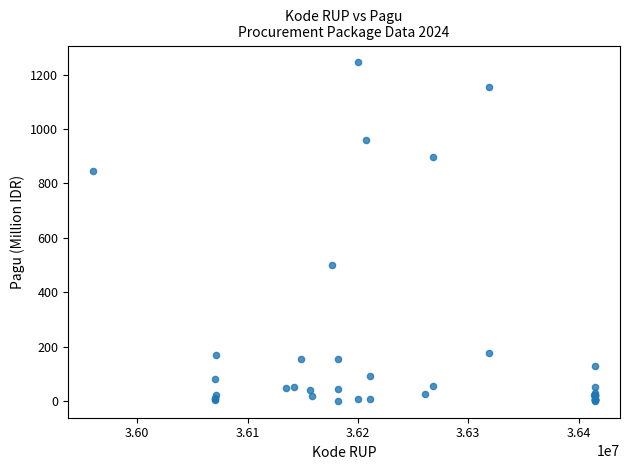

What Y value in the scatter plot is closest to 622?

499.9